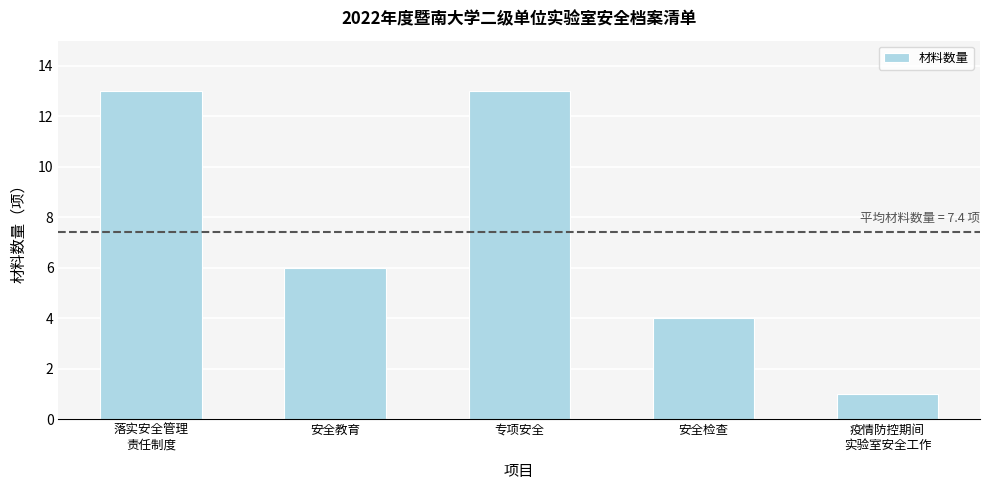

What is the sum of the values at 安全检查 and 安全教育?

10